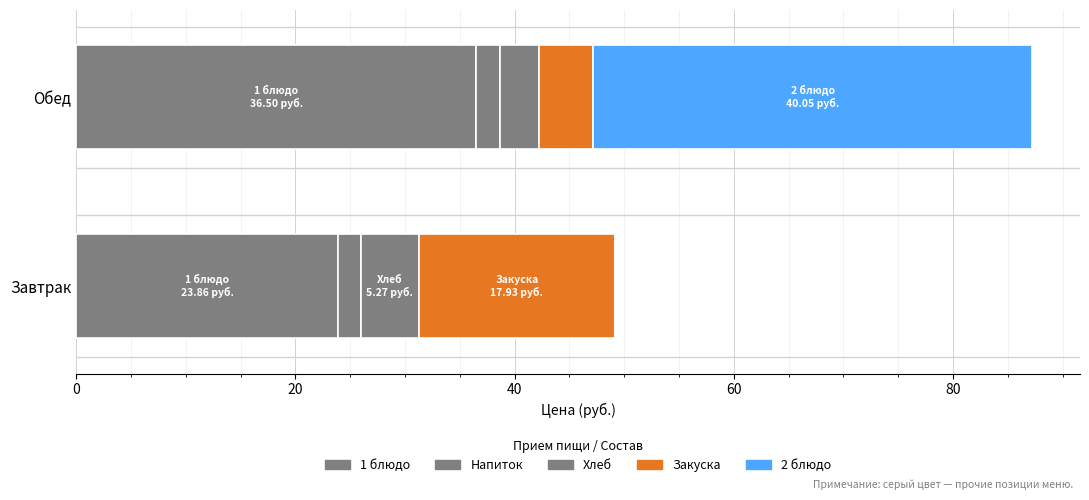

How many categories are shown in the chart?

2